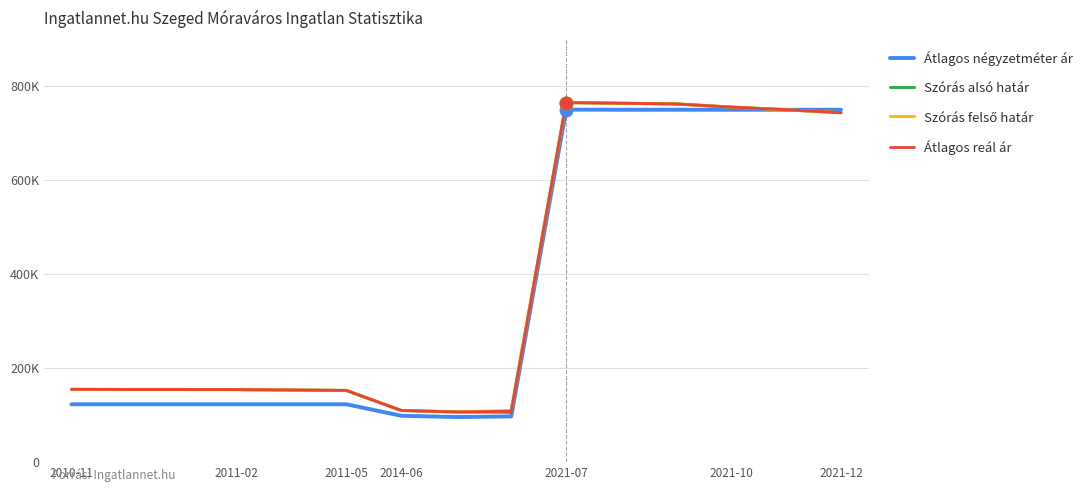

Does the chart have visible grid lines?

Yes